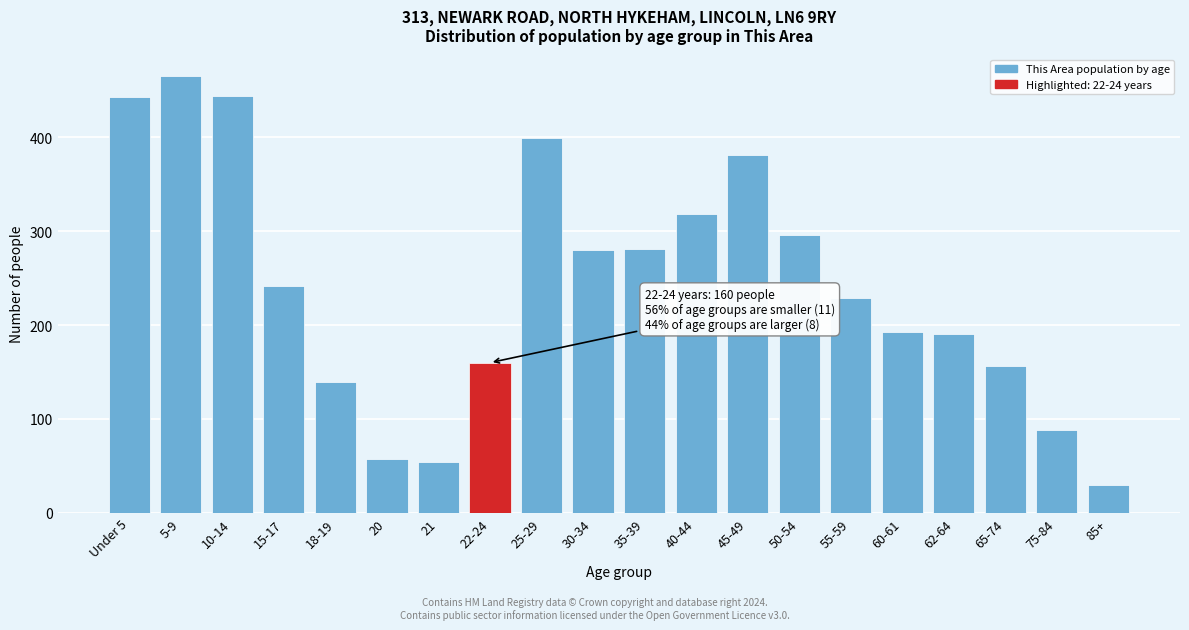

What is the label of the 6th bar from the left?

20